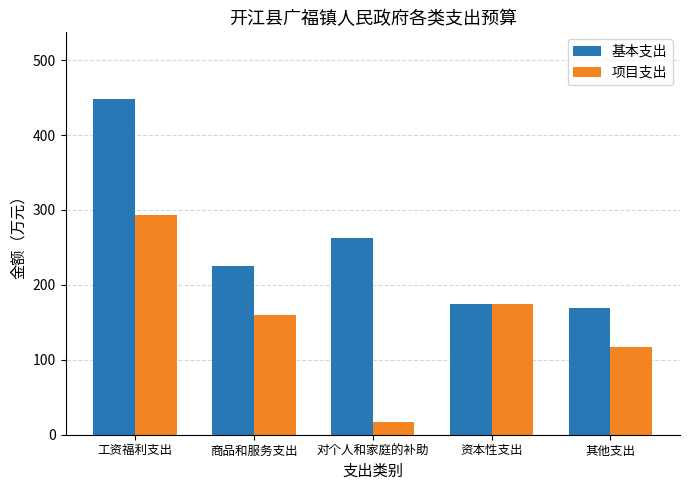

Is it true that 基本支出 equals 621.1 at 工资福利支出?

False